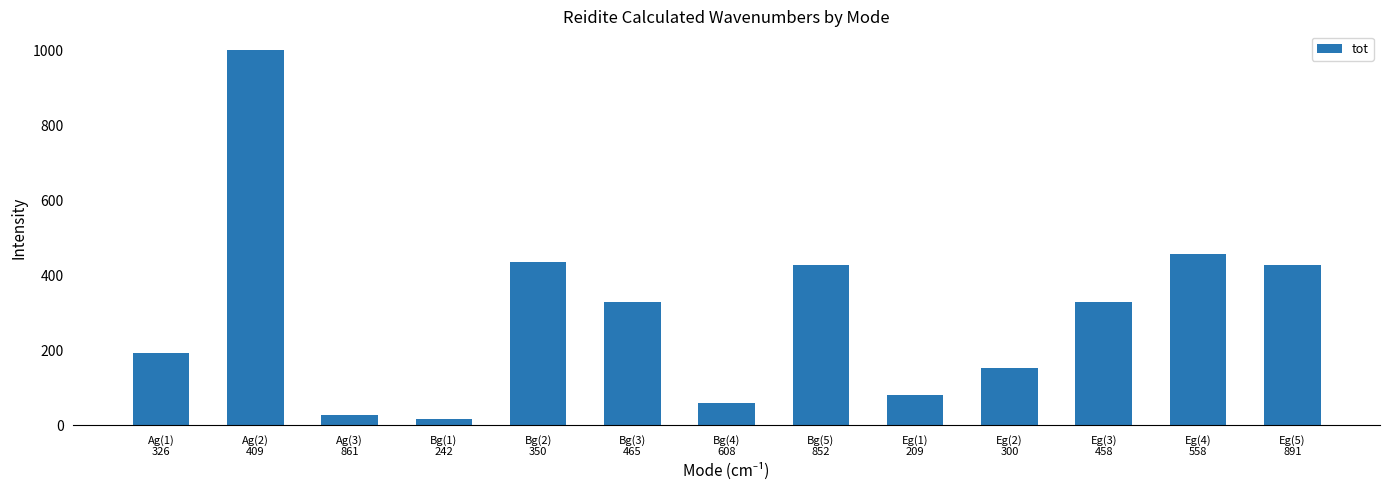

Where is the data nearest to the value 508?

Eg(4)
558